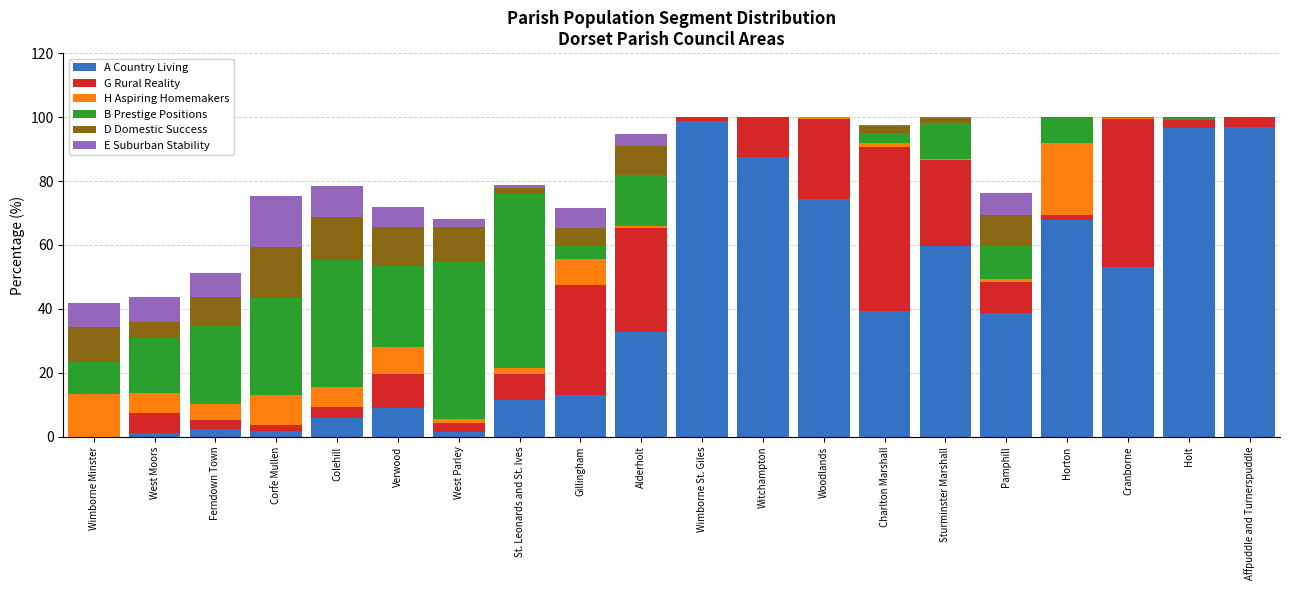

What is the highest value of the A Country Living series?

98.8